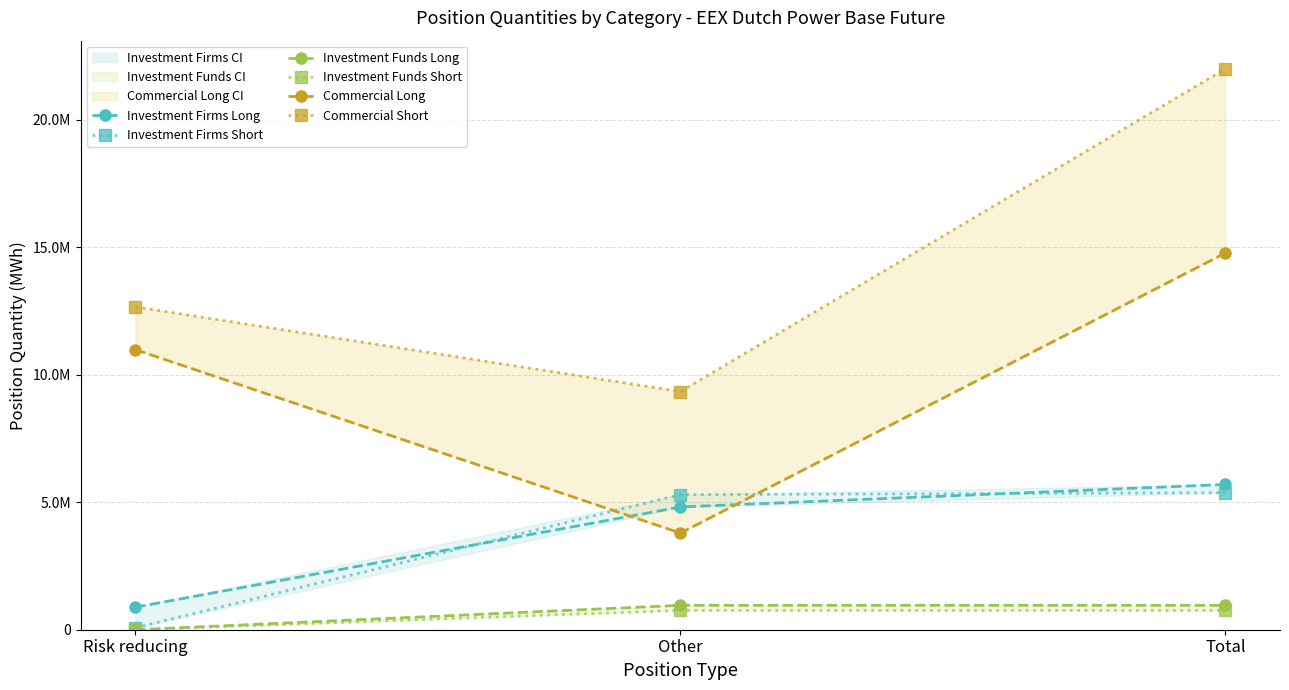

What is the label of the 3rd point from the right?

Risk reducing